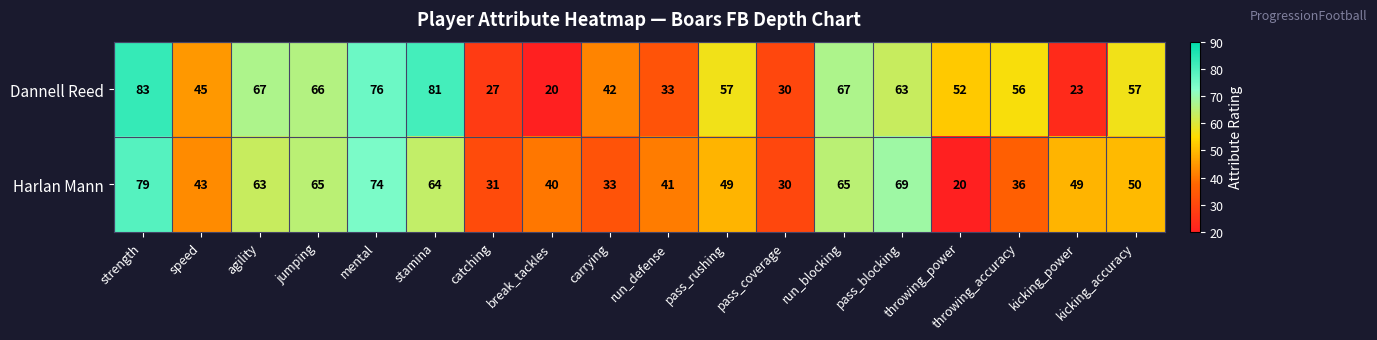

Rank the series by their maximum value, from lowest to highest.

Harlan Mann, Dannell Reed